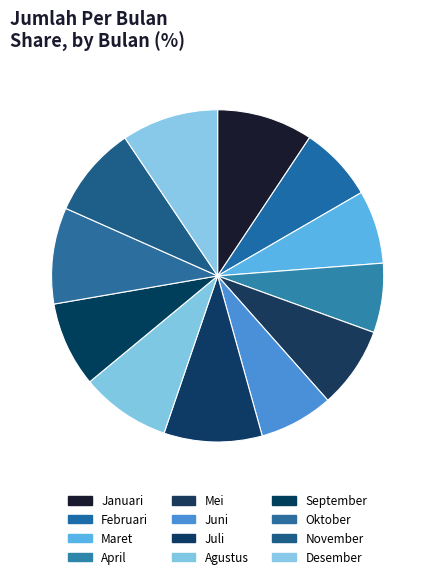

To the nearest percent, what is the average slice percentage?

8%